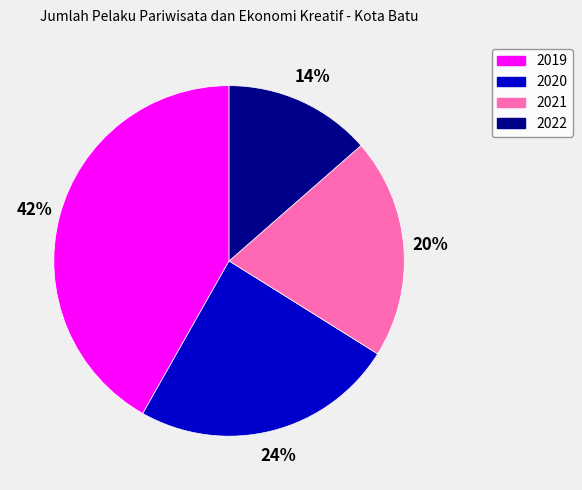

Count the number of slices in the pie.

4